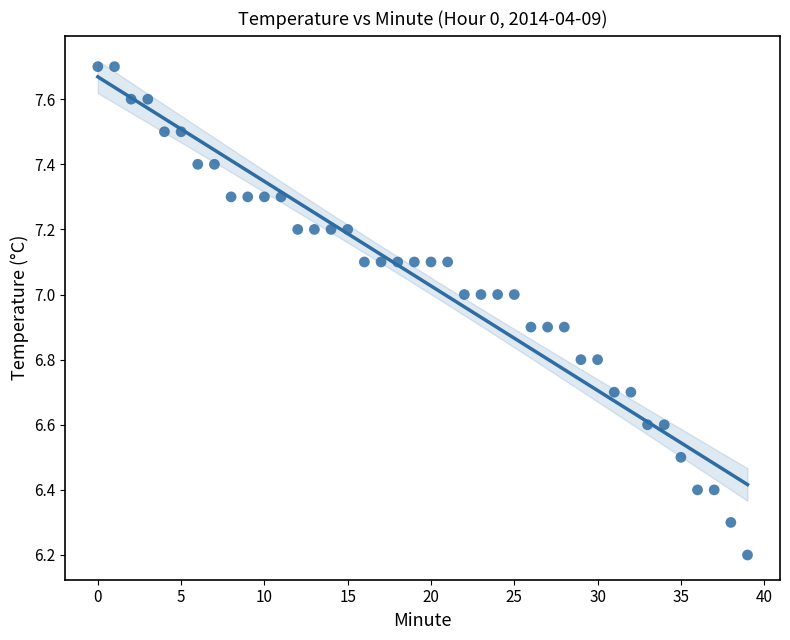

What Y value in the scatter plot is closest to 6?

6.2